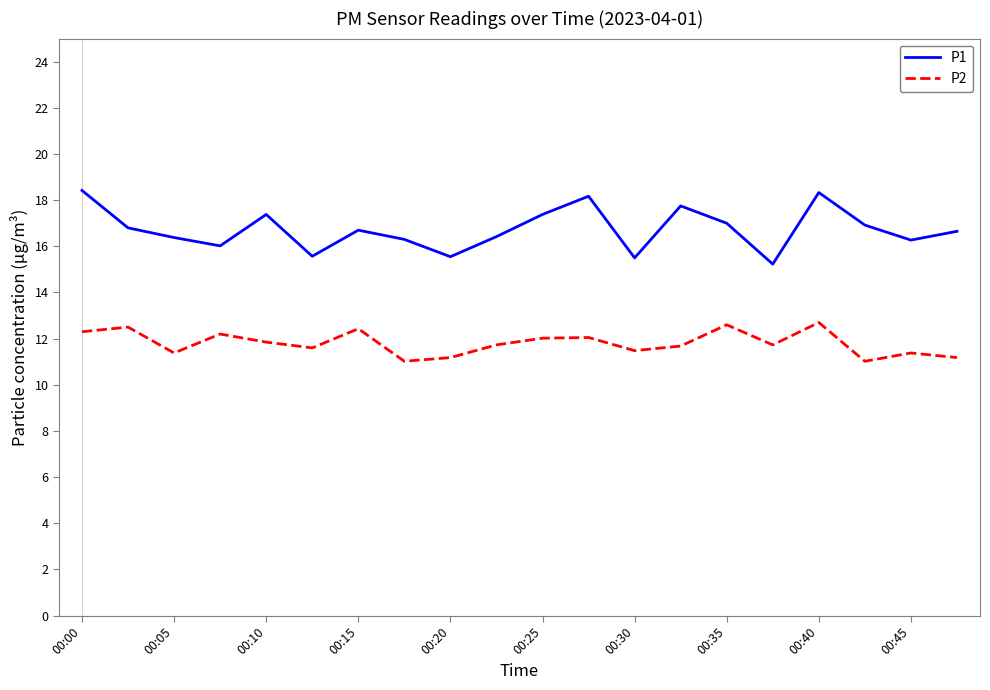

What is the difference between the maximum and minimum values in the P2 series?

1.7